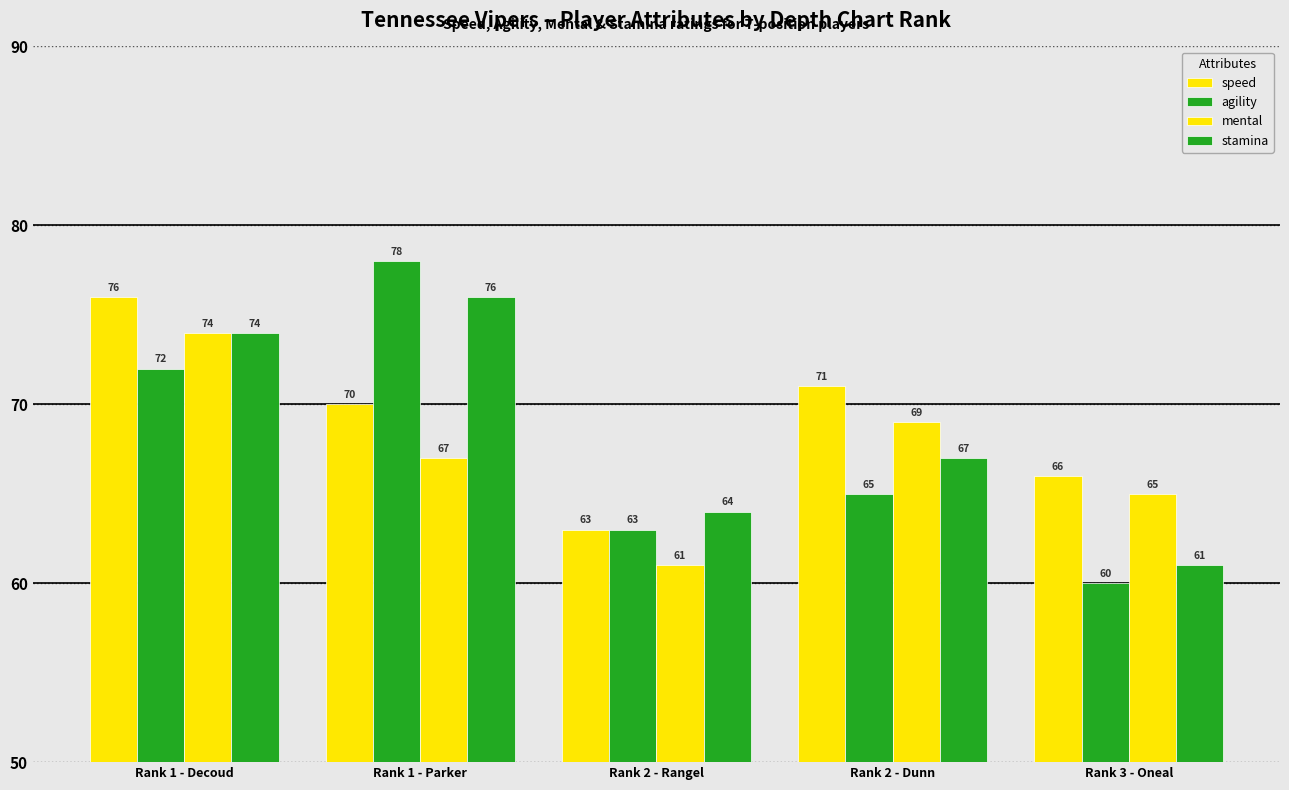

Which category has the highest value in the stamina series?

Rank 1 - Parker